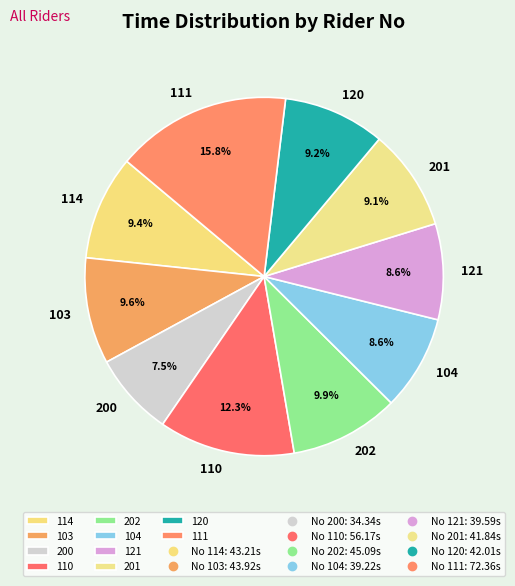

Count the number of slices in the pie.

10